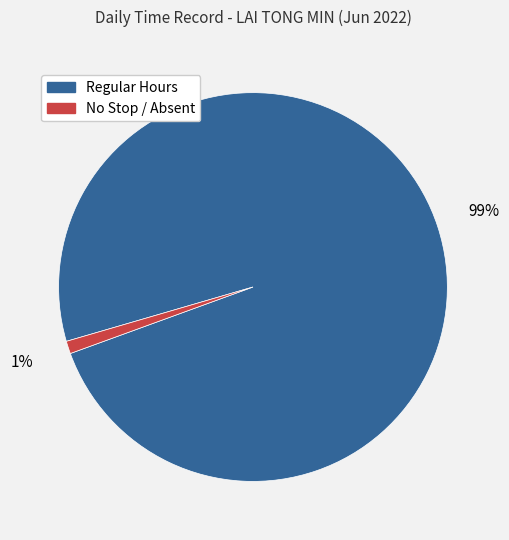

Does any single category account for the majority?

Yes